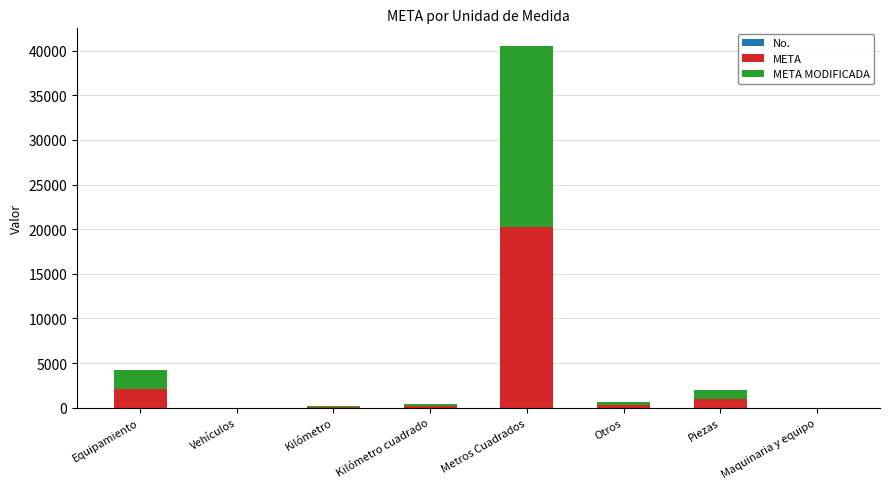

At which category is the sum across all series the highest?

Metros Cuadrados